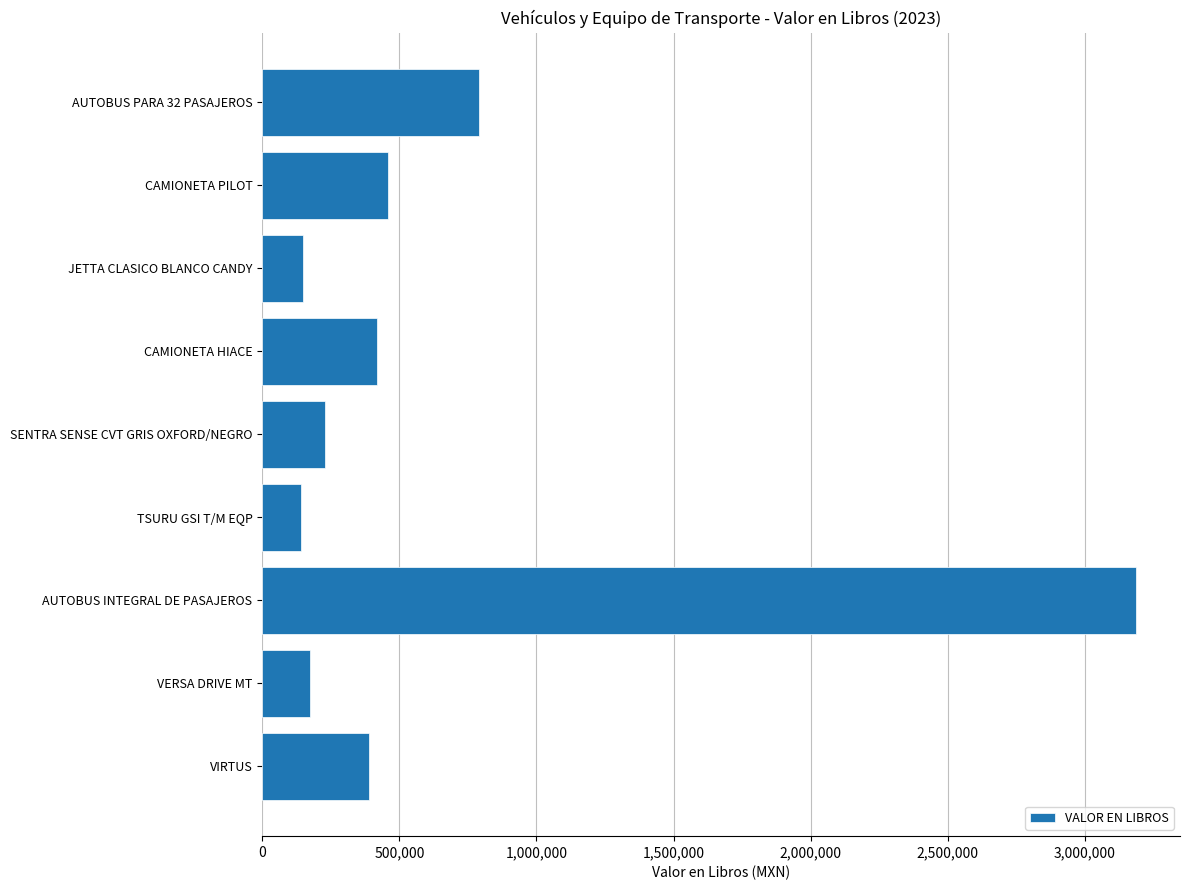

What is the sum of all values?

5941462.9